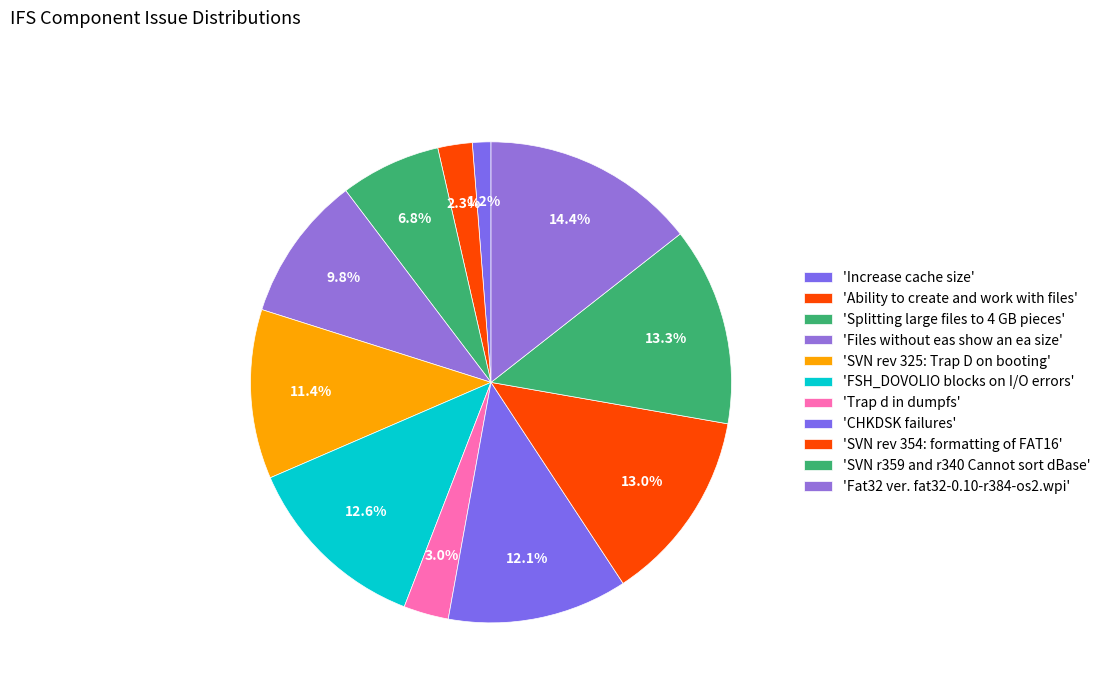

What is the largest slice in the pie chart?

Fat32 ver. fat32-0.10-r384-os2.wpi